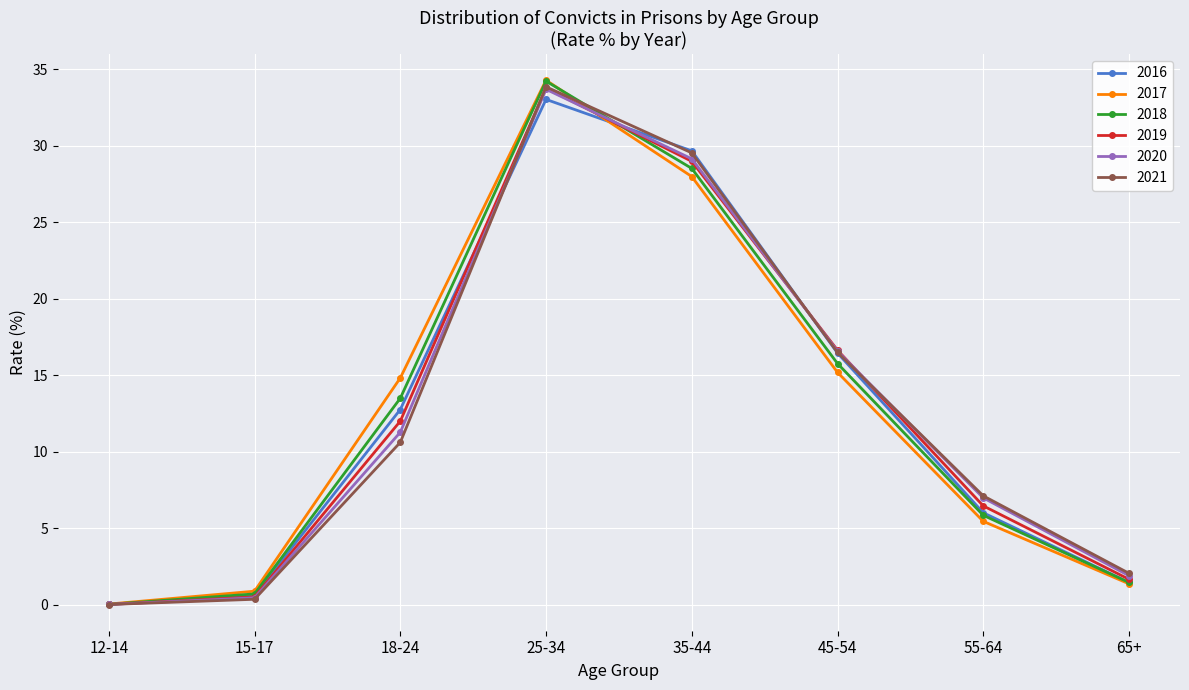

Which category has the highest value across all series?

25-34